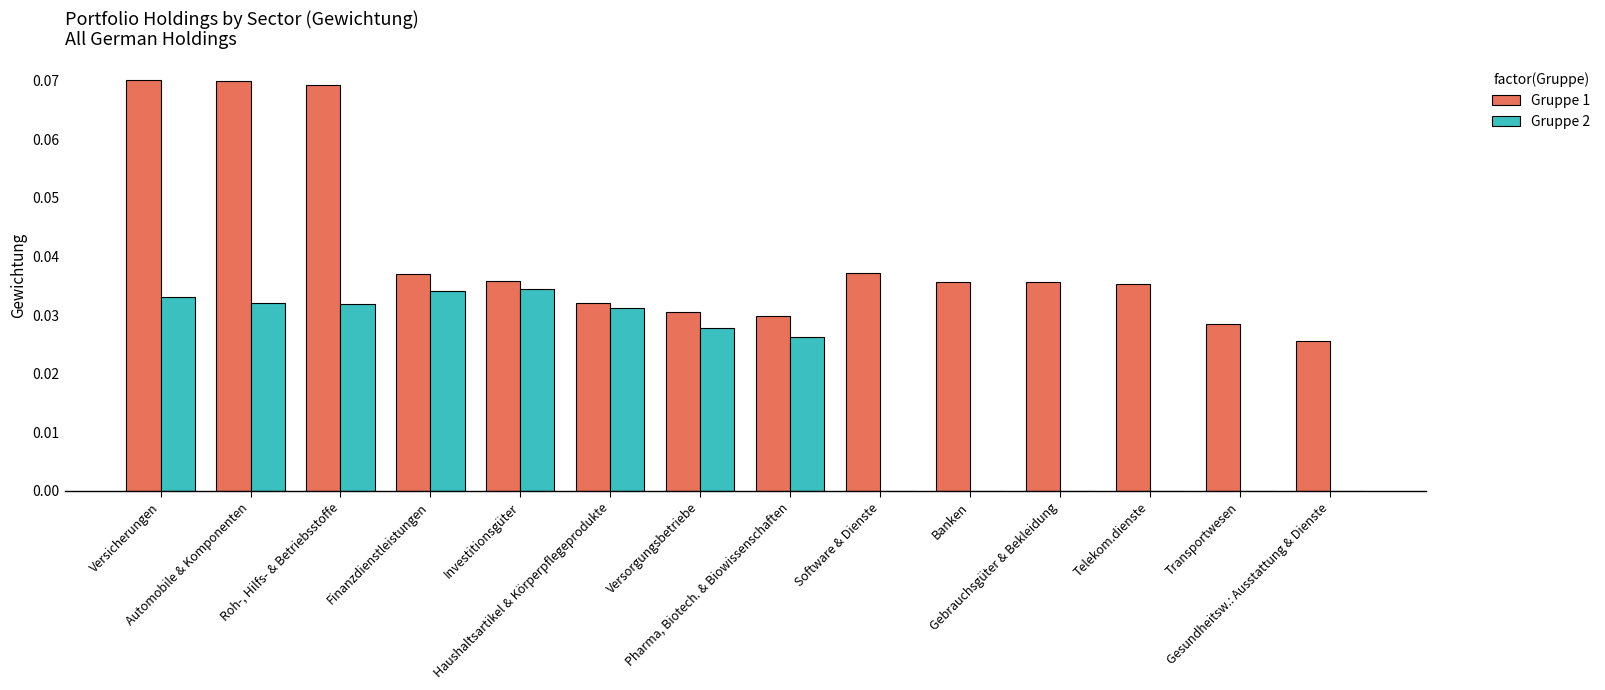

Which series has the largest total across all categories?

Gruppe 1